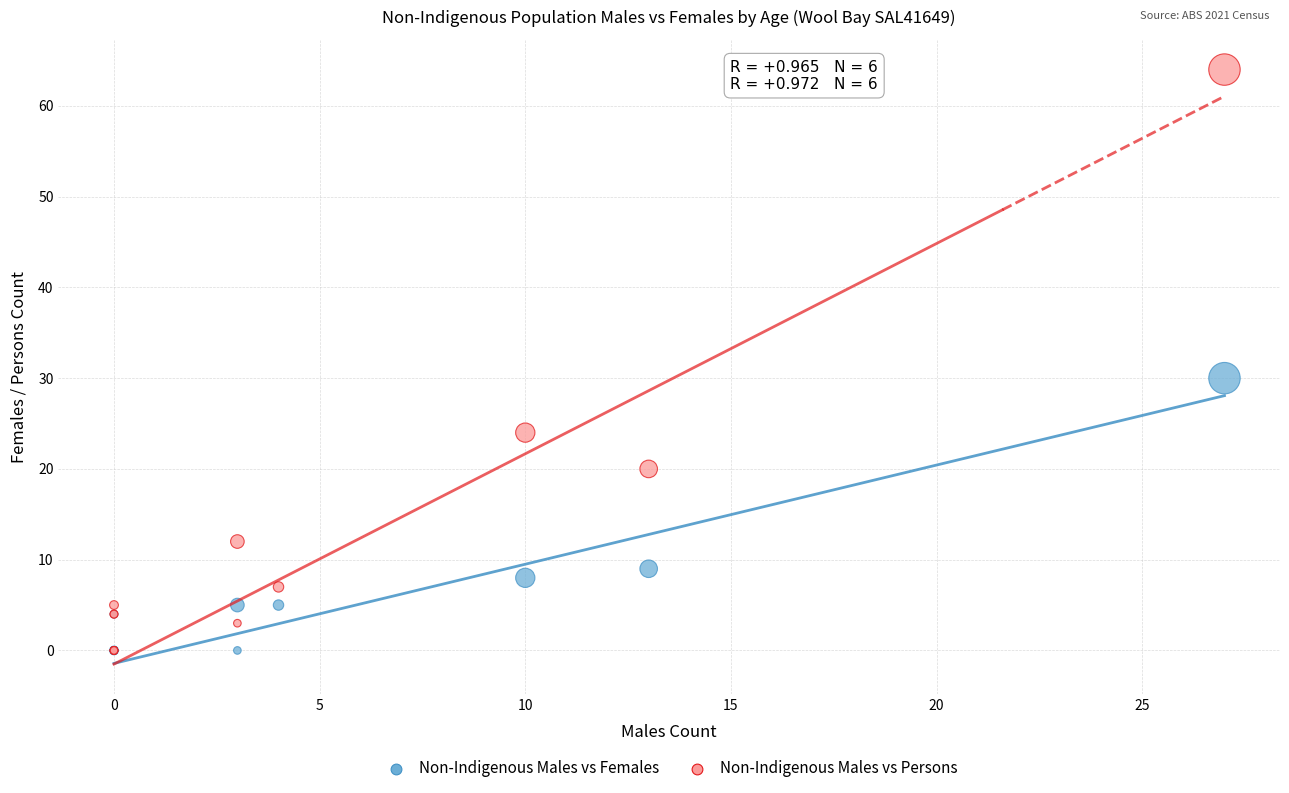

What are all the series names shown in the legend?

Non-Indigenous Males vs Females, Non-Indigenous Males vs Persons